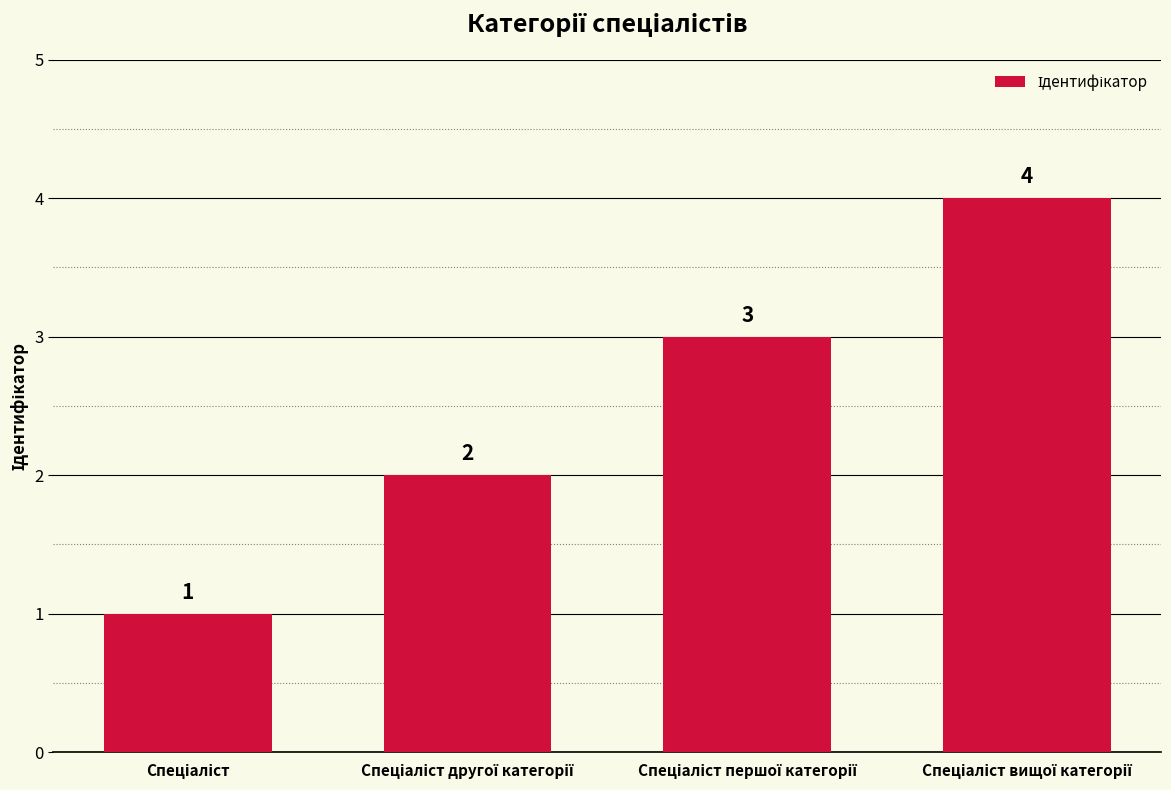

How many values are between 2 and 4?

3